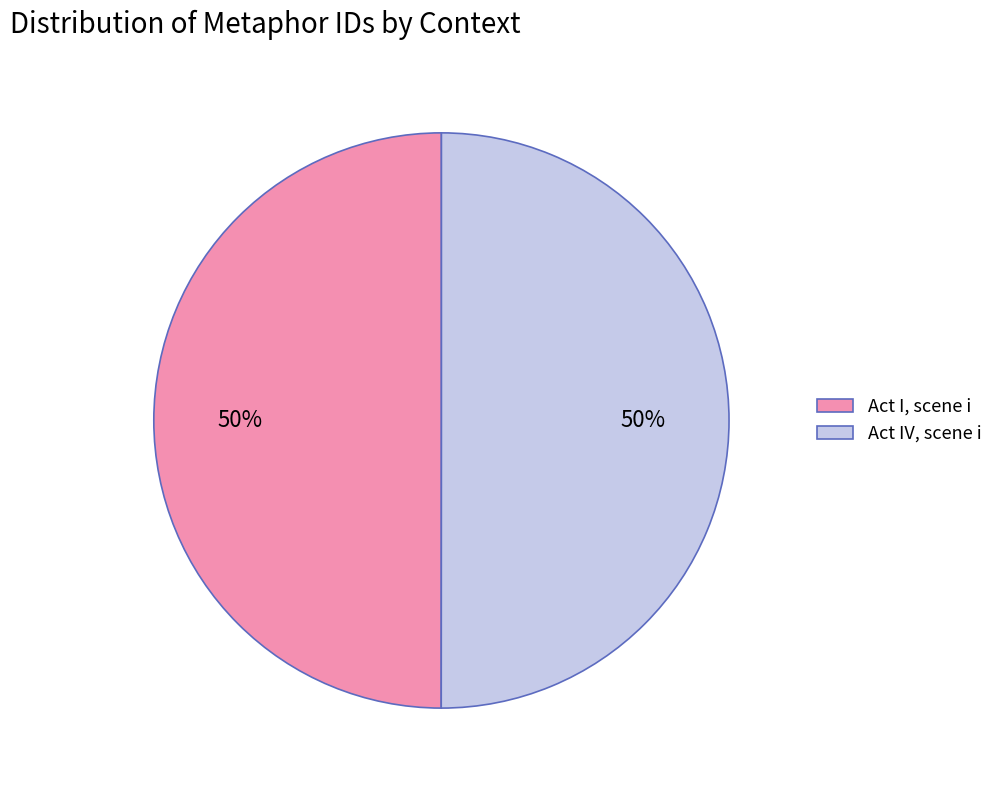

What percentage is the Act I, scene i slice, to the nearest percent?

50%